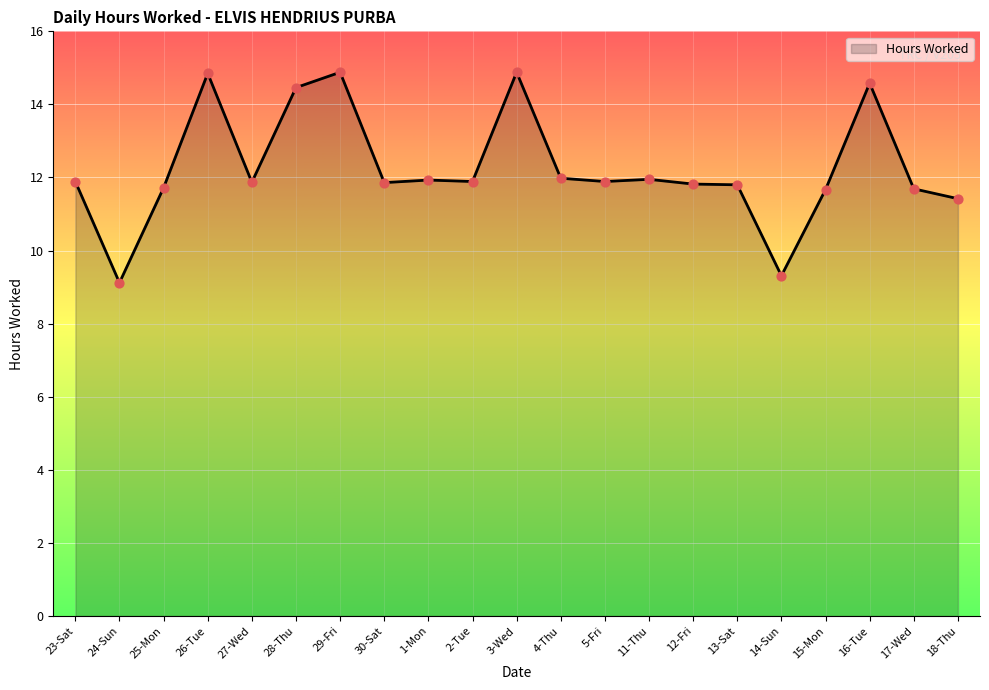

Approximately how many times larger is the value at 28-Thu compared to 11-Thu?

1.2